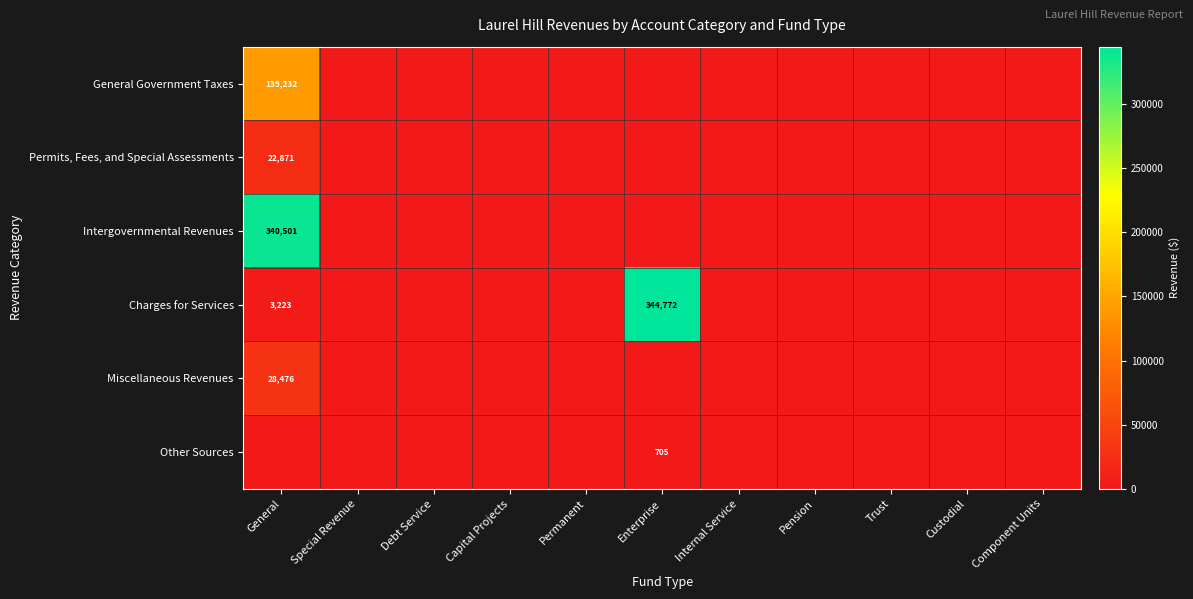

At how many categories does at least one series exceed 185382?

2